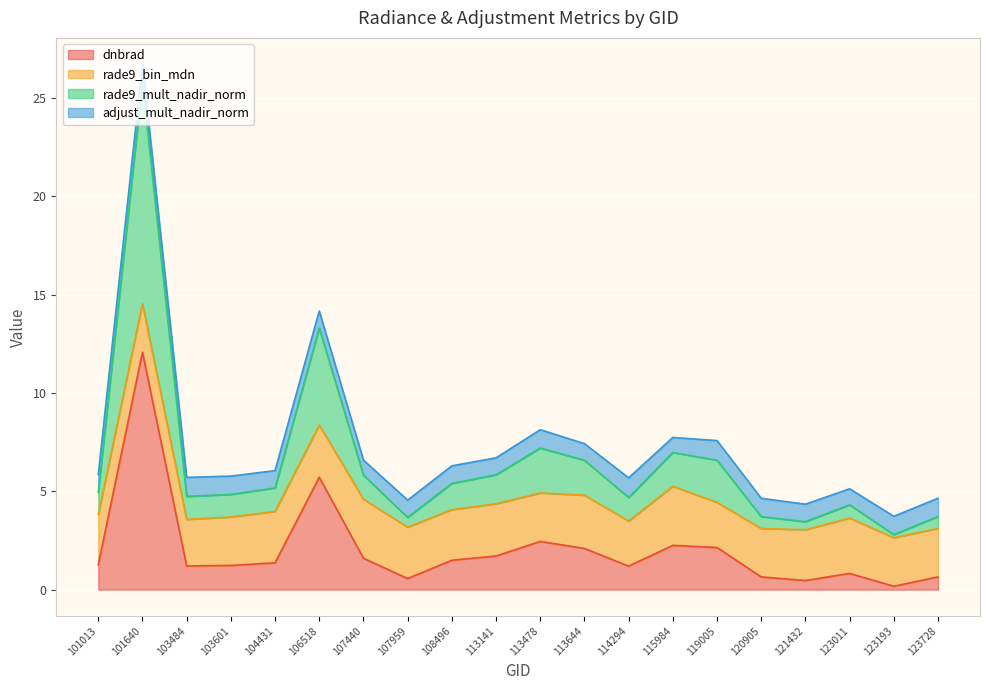

What is the difference between the dnbrad values at 123193 and 119005?

2.0